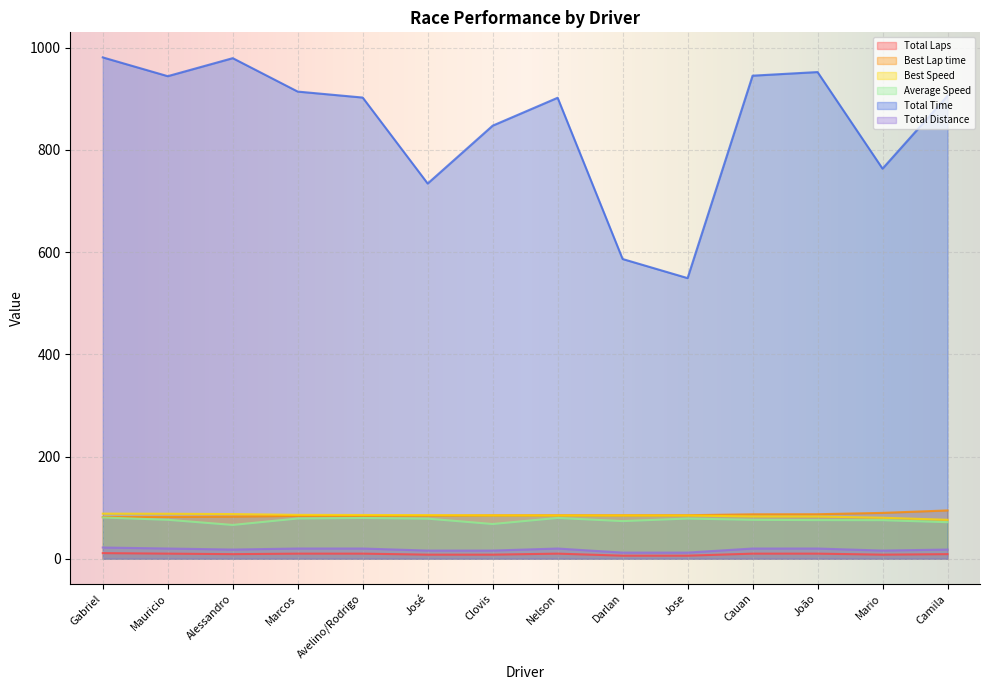

At how many categories does at least one series exceed 907?

6